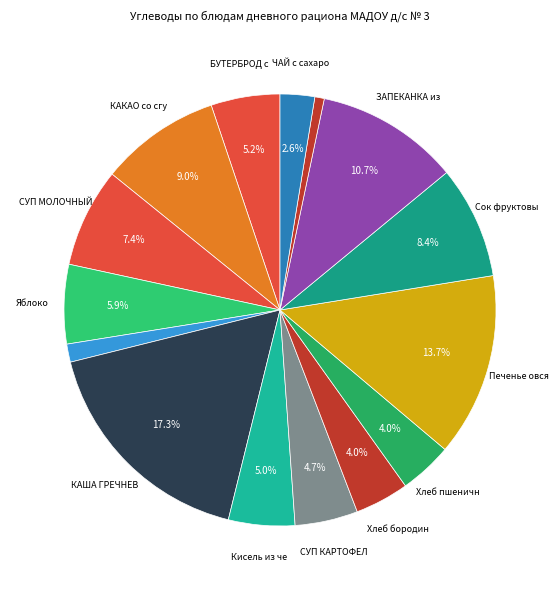

How many slices are in this pie chart?

15